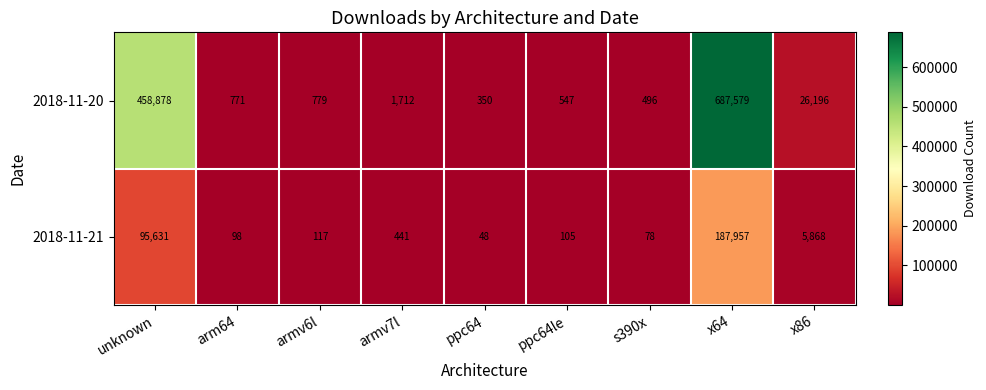

Reading left to right, extract all data points from this chart.

2018-11-20: unknown=458878	arm64=771	armv6l=779	armv7l=1712	ppc64=350	ppc64le=547	s390x=496	x64=687579	x86=26196
2018-11-21: unknown=95631	arm64=98	armv6l=117	armv7l=441	ppc64=48	ppc64le=105	s390x=78	x64=187957	x86=5868